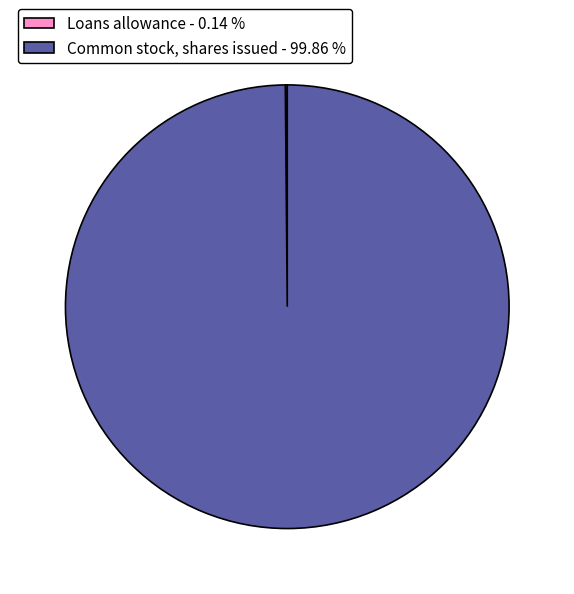

Is there a majority slice in this chart?

Yes